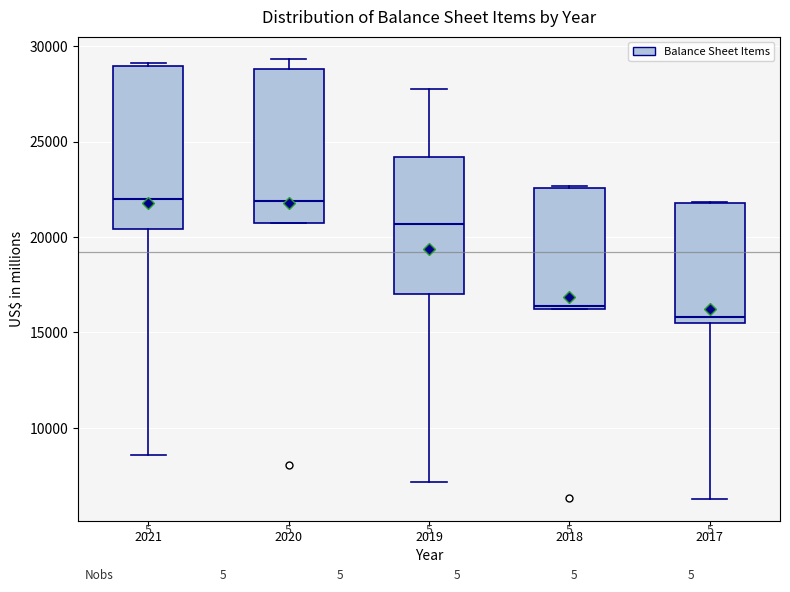

Where is the upper edge of the box at x = 2019 on the y-axis? The values are not printed on the chart, so give them approximately, as read against the axis.

24000